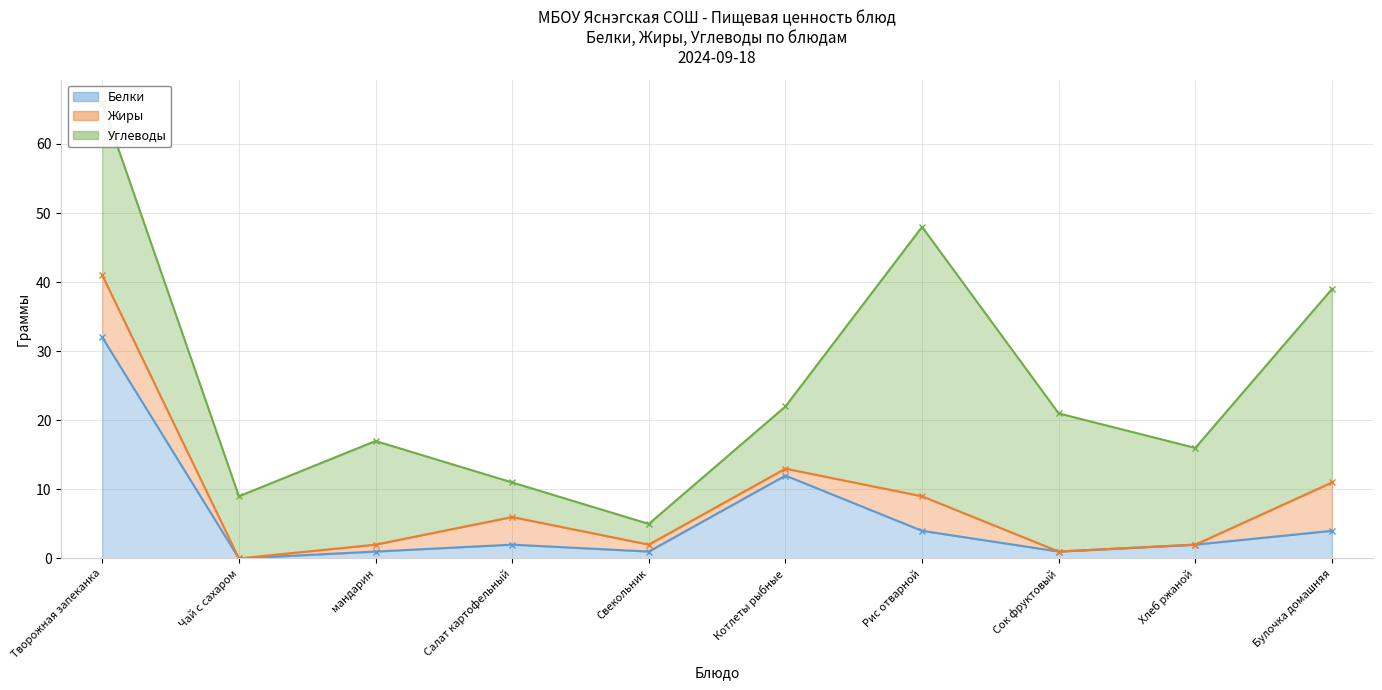

How many lines are shown in the chart?

3